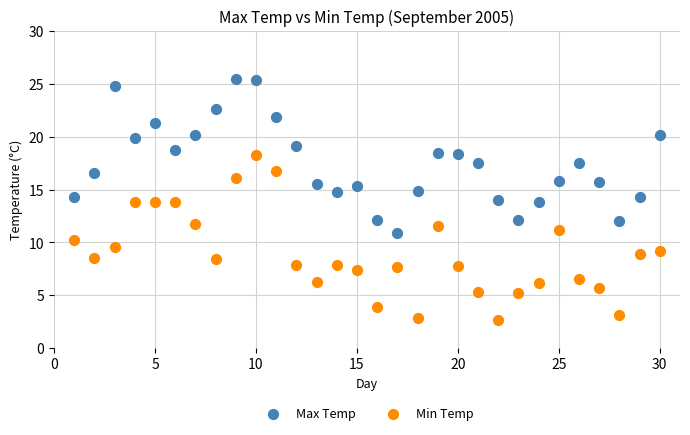

Which series has the widest spread of Y values?

Min Temp